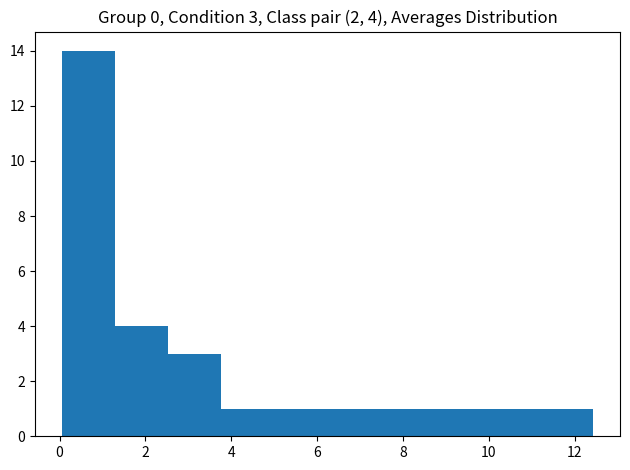

Which range on the x-axis has the tallest bar?

0.0 to 1.2